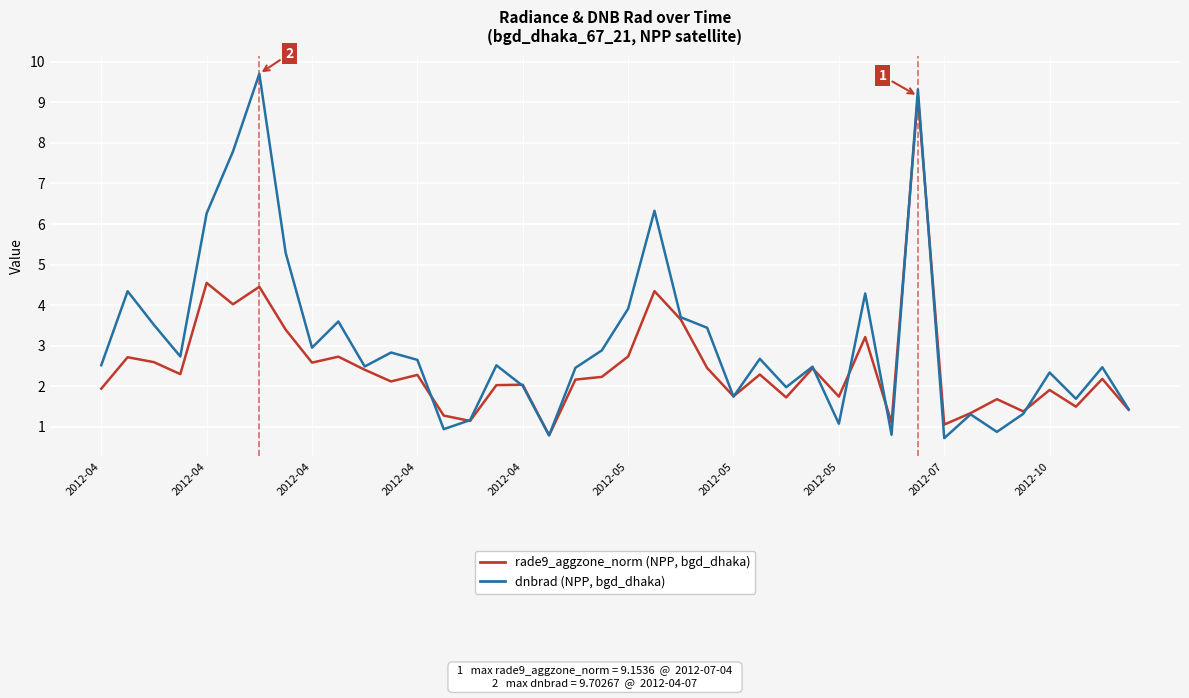

What is the minimum value shown in the chart?

0.7